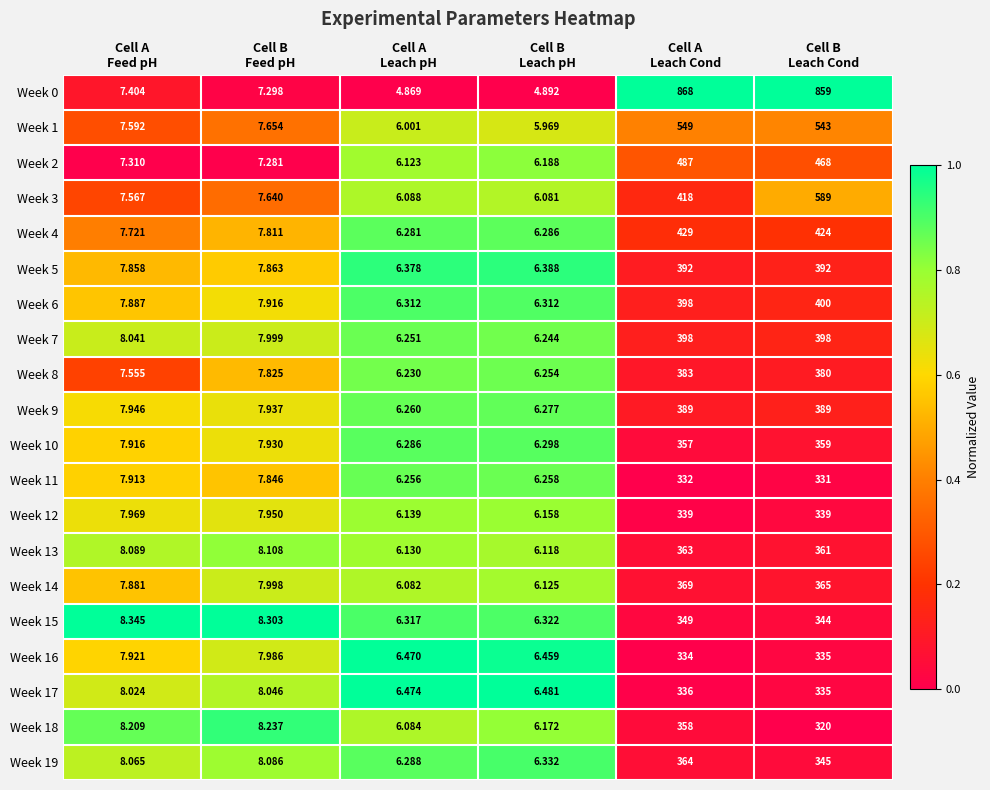

Which series has the largest total across all categories?

Week 0